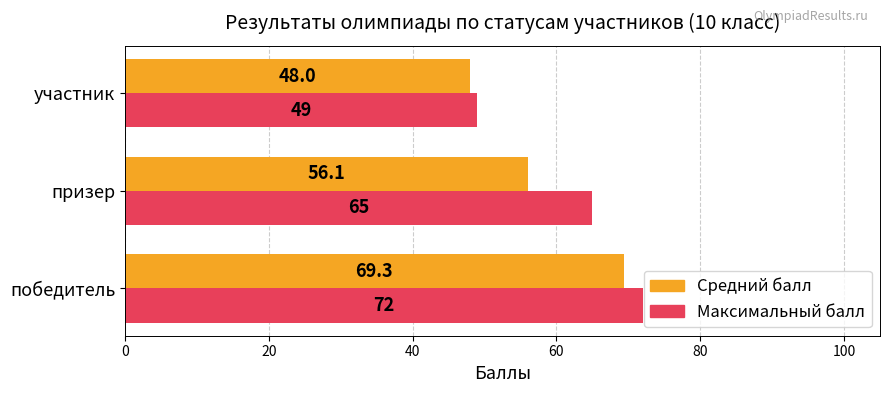

At which label is Средний балл closest to 58?

призер